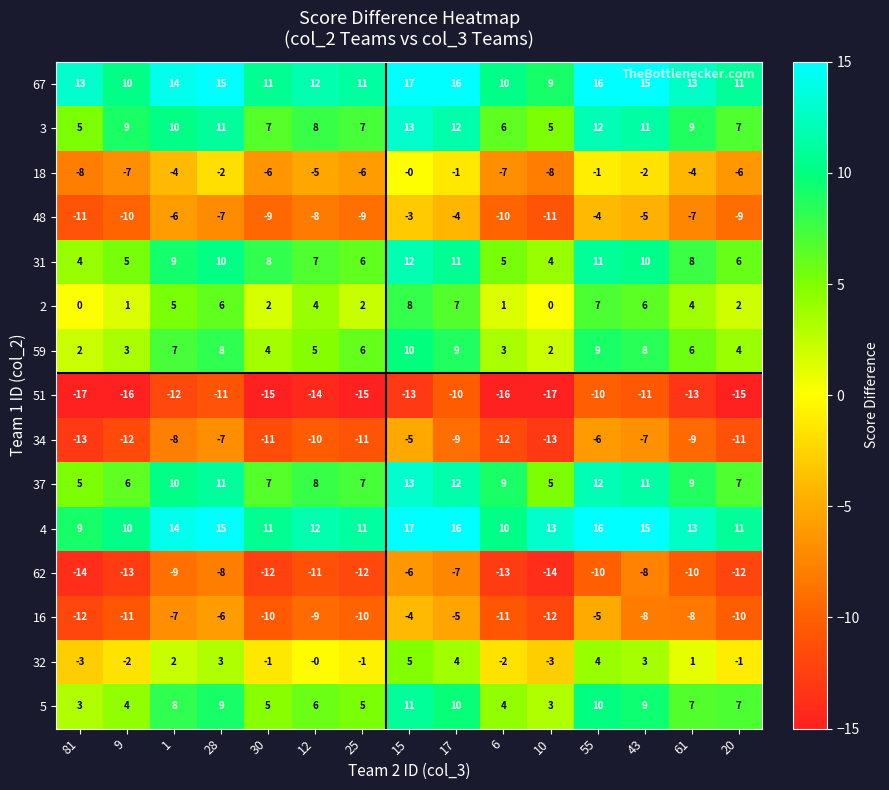

What is the sum of all 2 values?

55